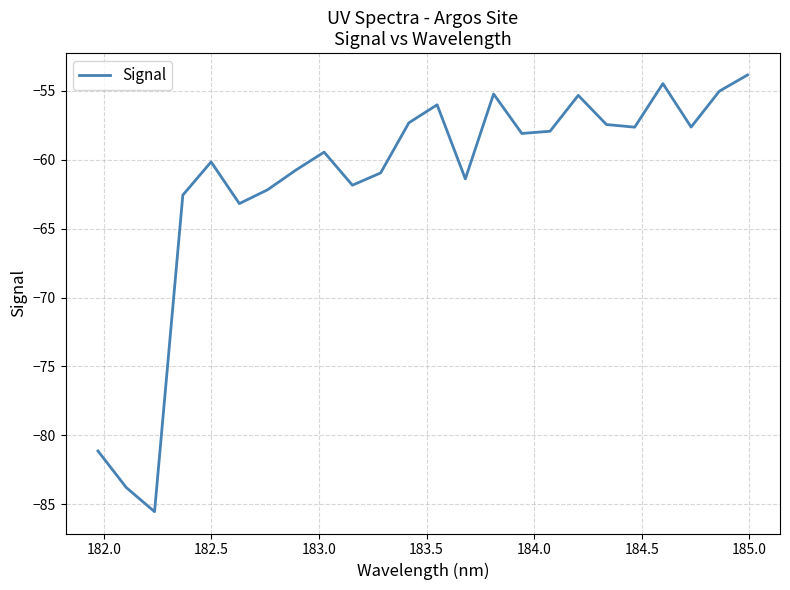

What is the maximum value shown in the chart?

-53.9